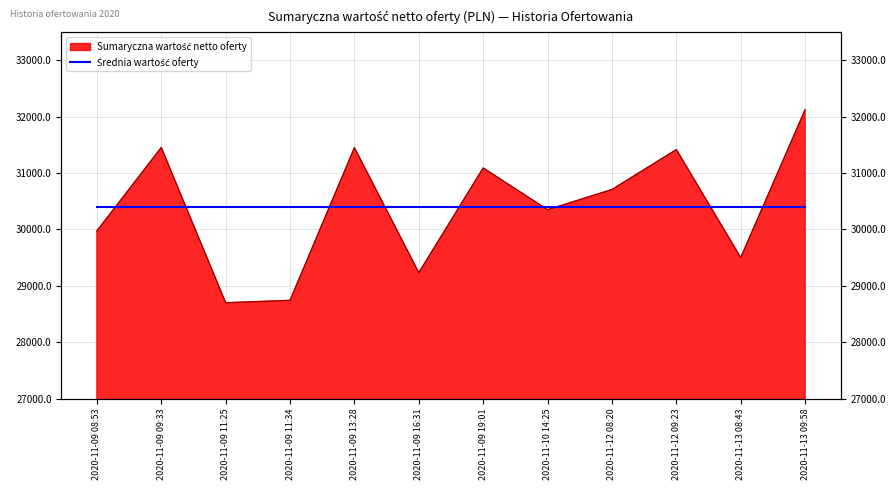

True or false: the data has more than 0 interior local peaks.

True